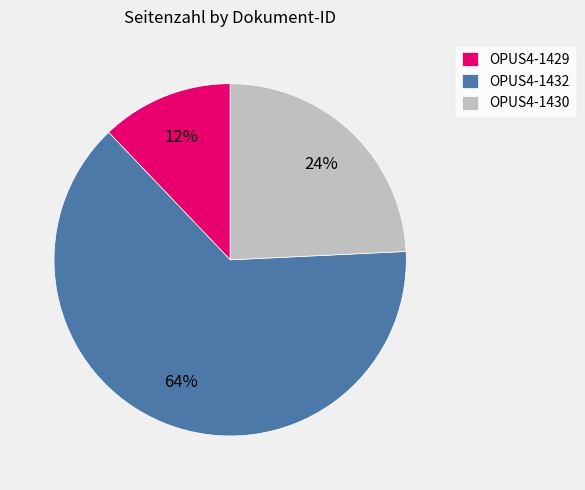

Rank the categories by value from lowest to highest.

OPUS4-1429, OPUS4-1430, OPUS4-1432